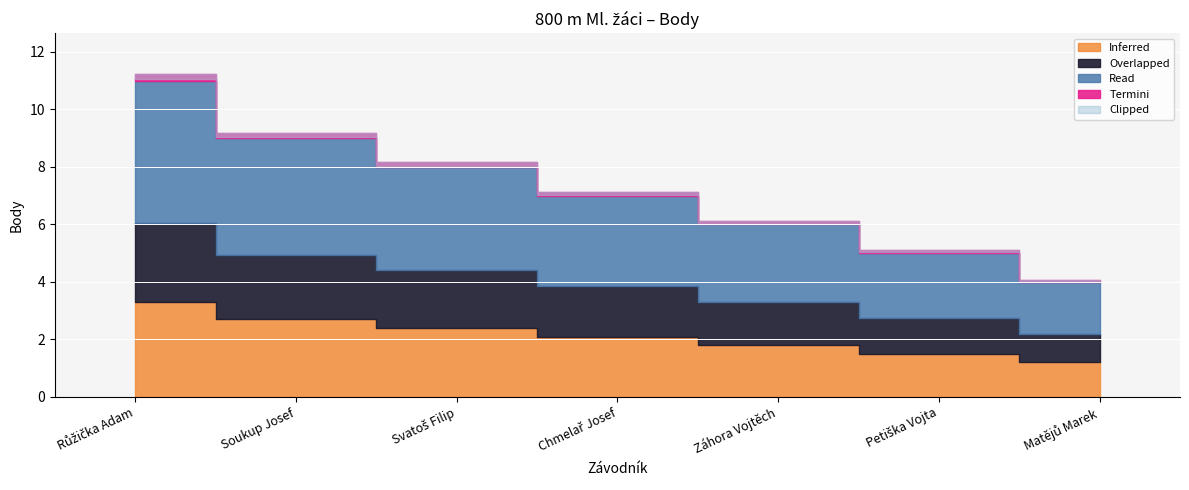

Is it true that the value at Matějů Marek is 2?

False